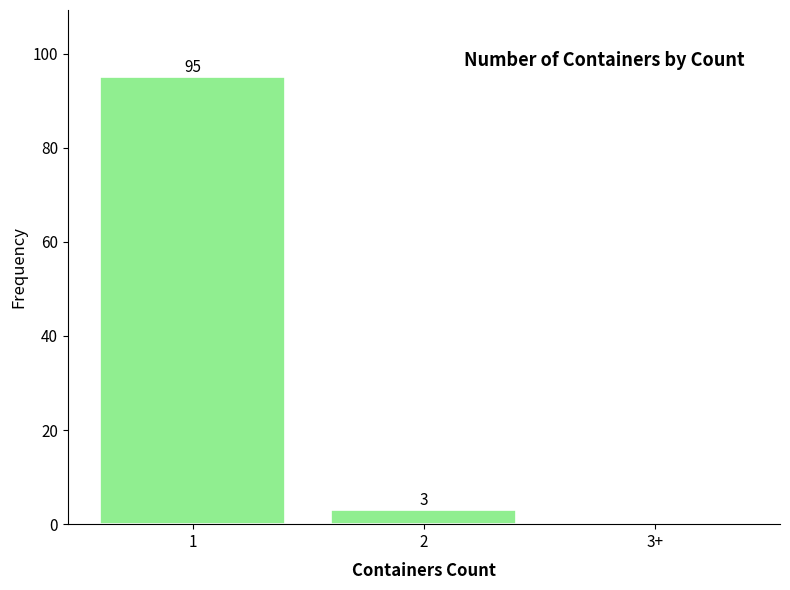

Reading right to left, transcribe all the data shown in this chart.

3+=0	2=3	1=95